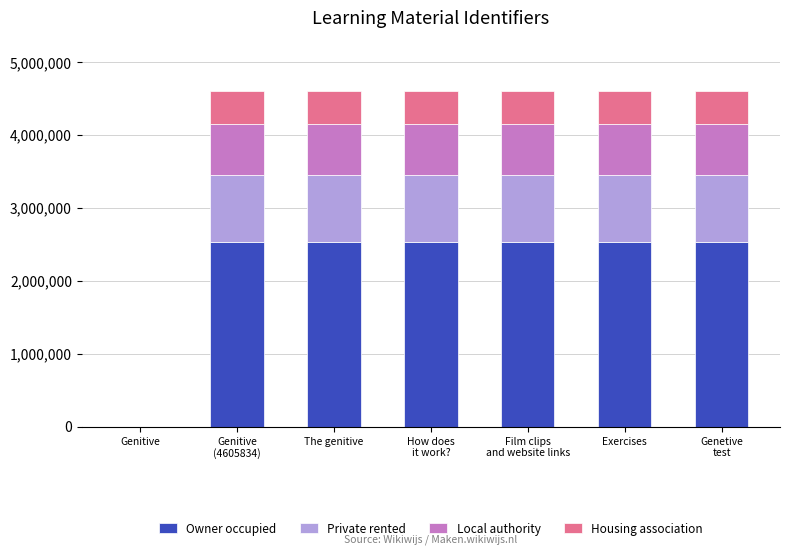

The Owner occupied series shows 4457063.1 at Exercises. True or false?

False